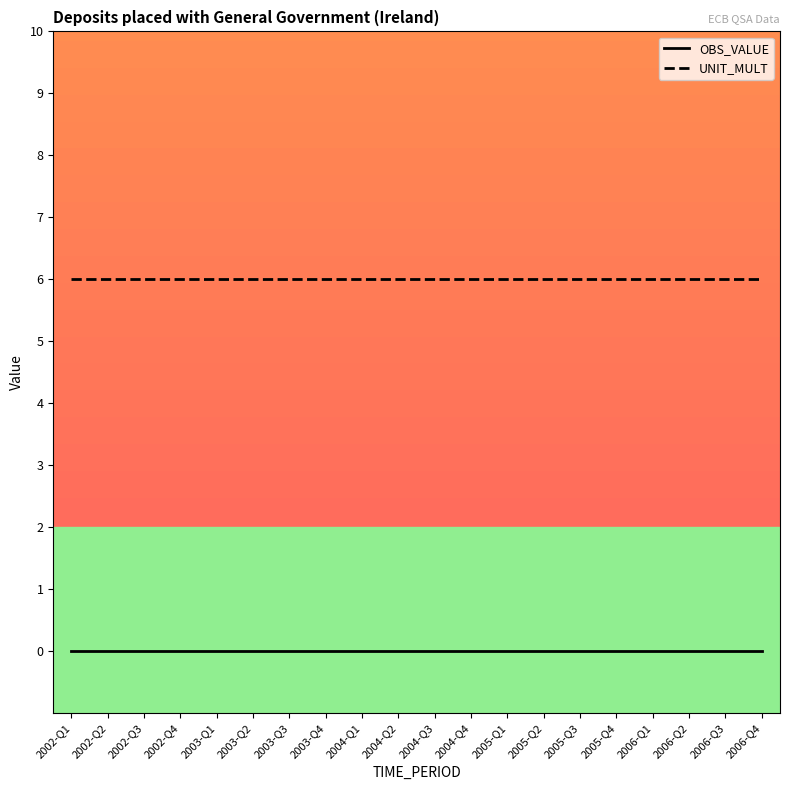

What is the difference between the highest and lowest values at 2002-Q1?

6